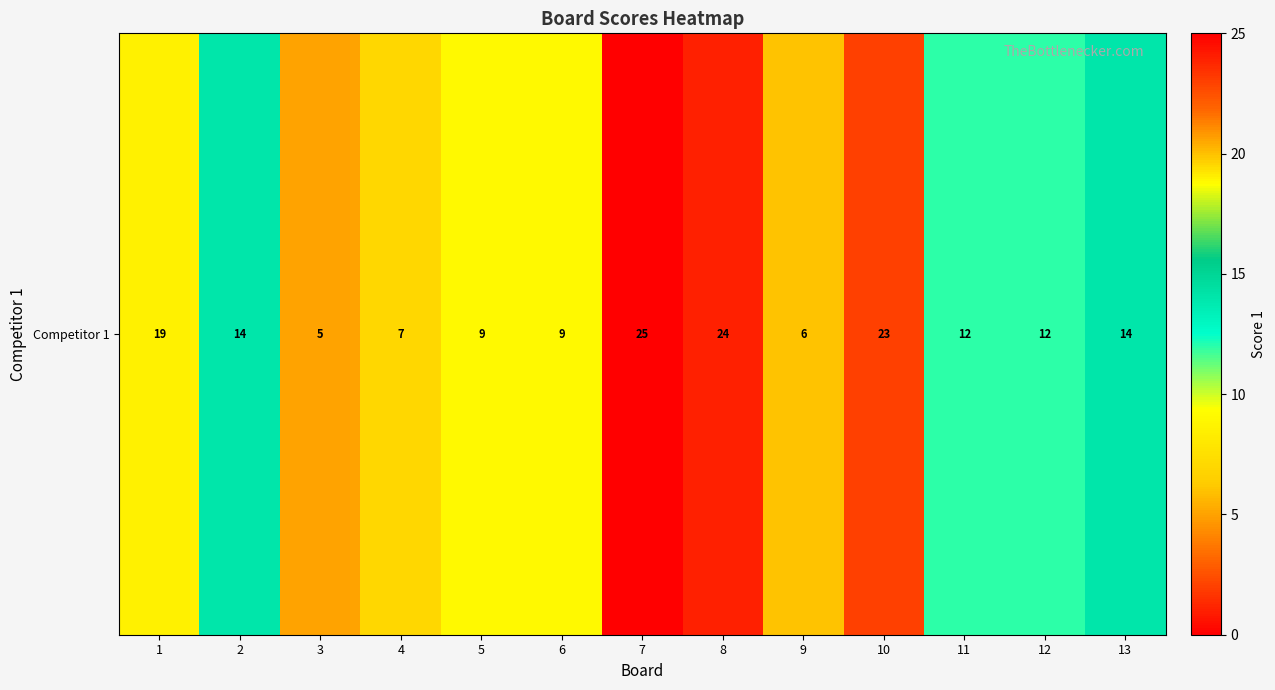

Which label corresponds to the smallest value in the chart?

3